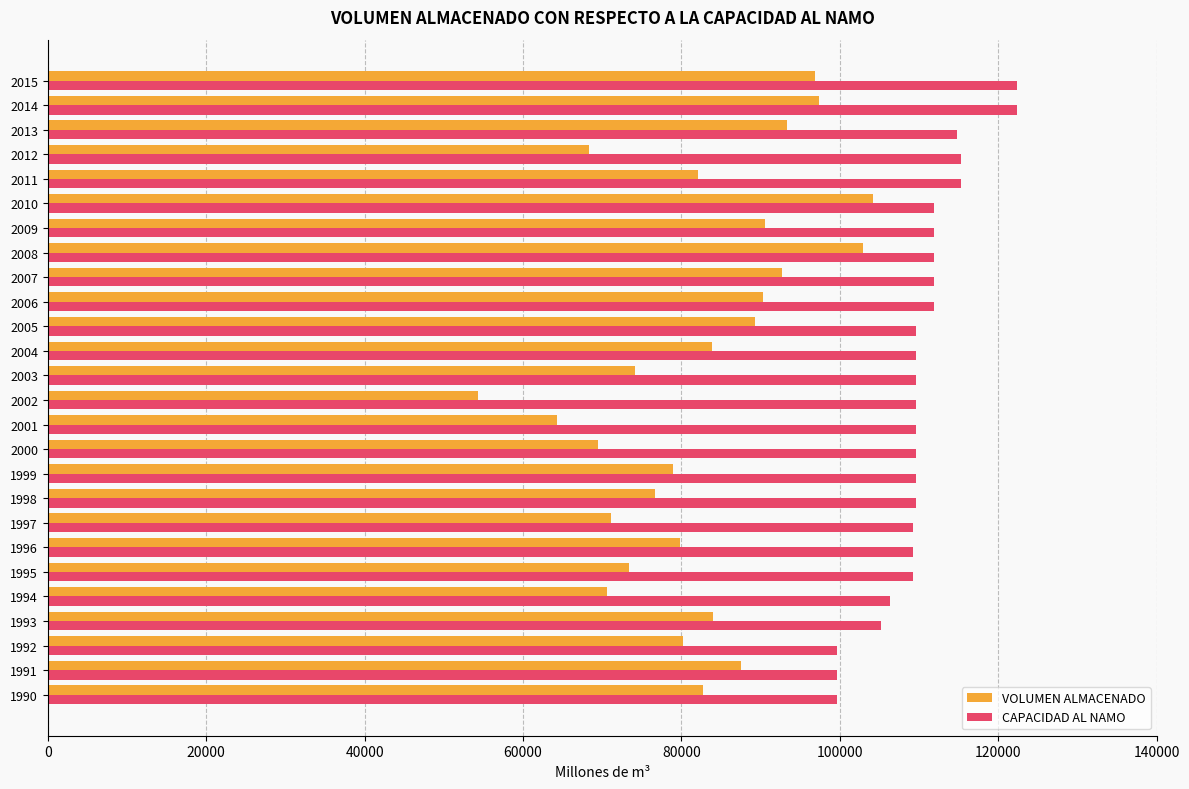

The value of CAPACIDAD AL NAMO at 2013 is 26579.3. True or false?

False